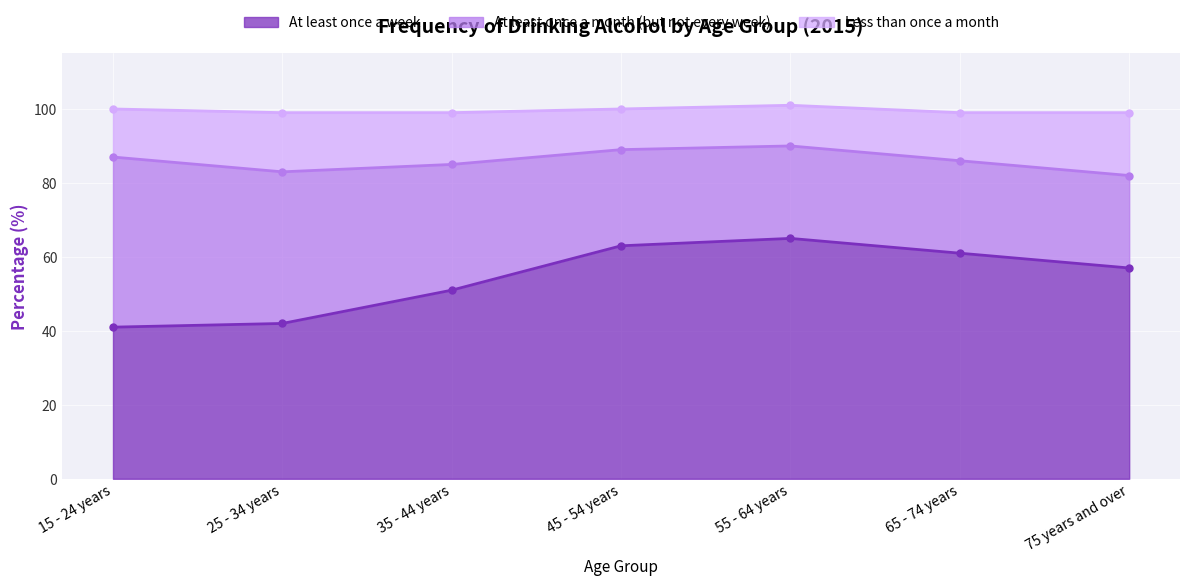

How many interior local peaks does the At least once a week series have?

1